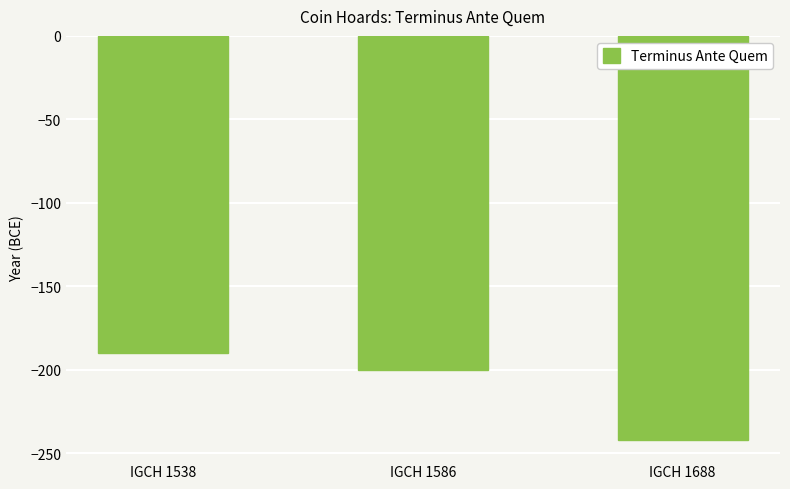

List the labels in order of value, smallest first.

IGCH 1688, IGCH 1586, IGCH 1538